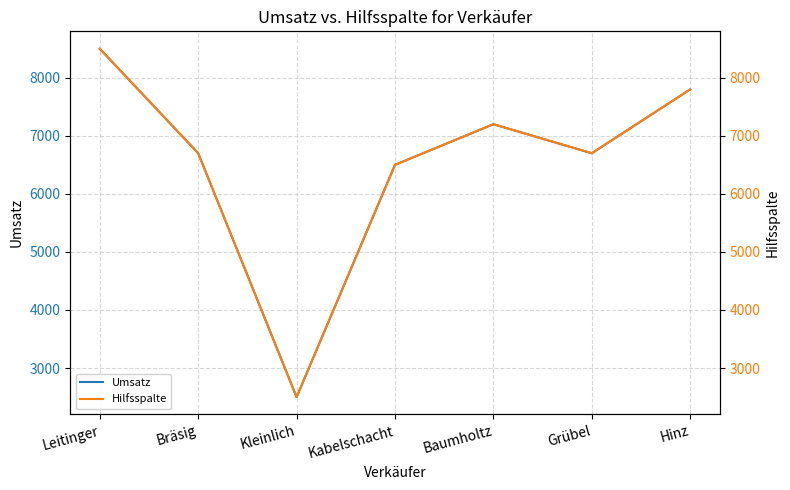

What is the label of the 3rd point from the left?

Kleinlich